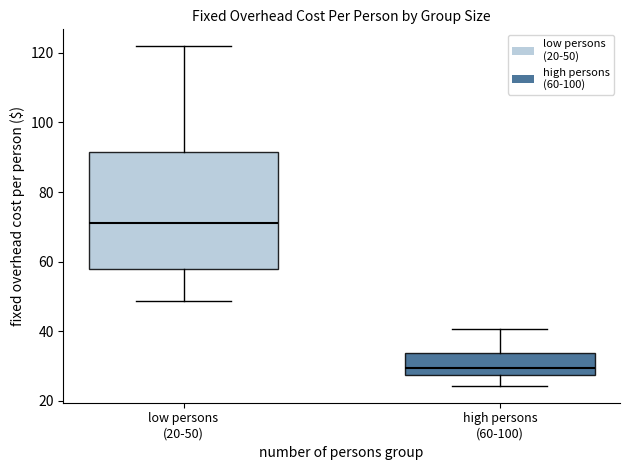

Where is the lower edge of the box for high persons (60-100) on the y-axis? The values are not printed on the chart, so give them approximately, as read against the axis.

28